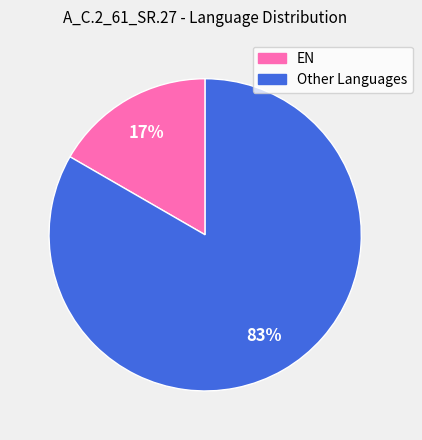

Is there a majority slice in this chart?

Yes